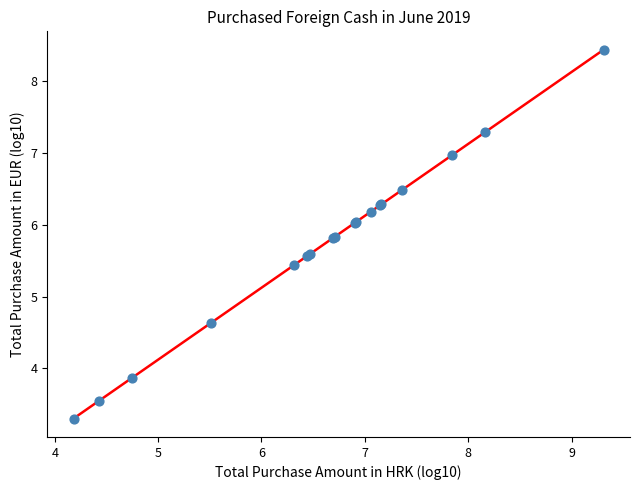

What Y value in the scatter plot is closest to 5?

4.6